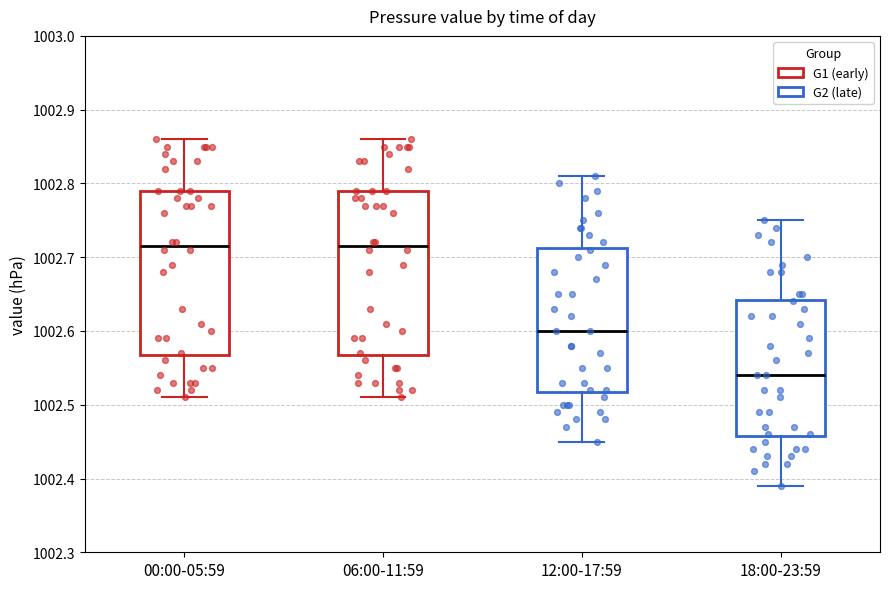

Reading left to right, read every box against the y-axis: the position of its median line, the range the box covers, and the ends of its whiskers. The values are not printed on the chart, so give them approximately, as read against the axis.

00:00-05:59: median 1002.72, box 1002.57 to 1002.79, whiskers 1002.51 to 1002.86
06:00-11:59: median 1002.72, box 1002.57 to 1002.79, whiskers 1002.51 to 1002.86
12:00-17:59: median 1002.60, box 1002.52 to 1002.71, whiskers 1002.45 to 1002.81
18:00-23:59: median 1002.54, box 1002.46 to 1002.64, whiskers 1002.39 to 1002.75